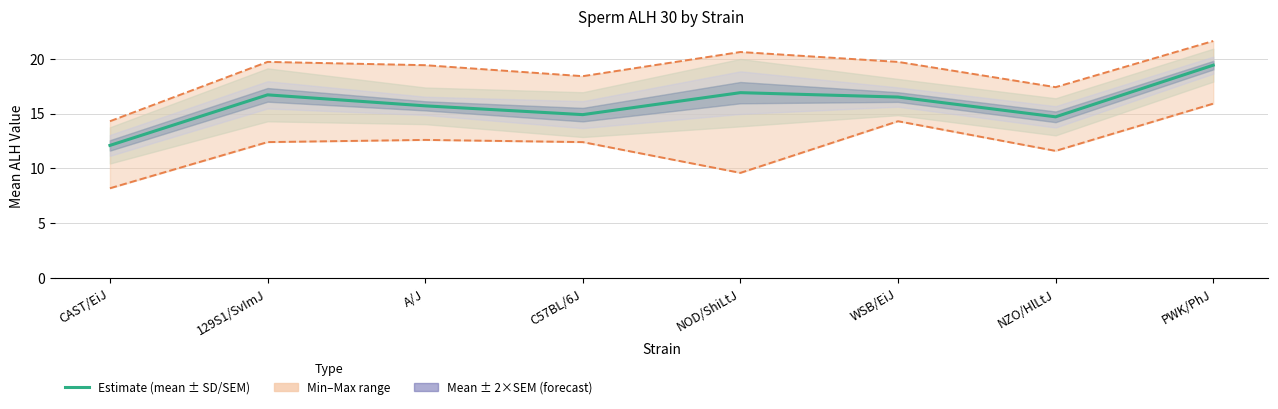

True or false: there are more than 2 points higher than both neighbors.

False